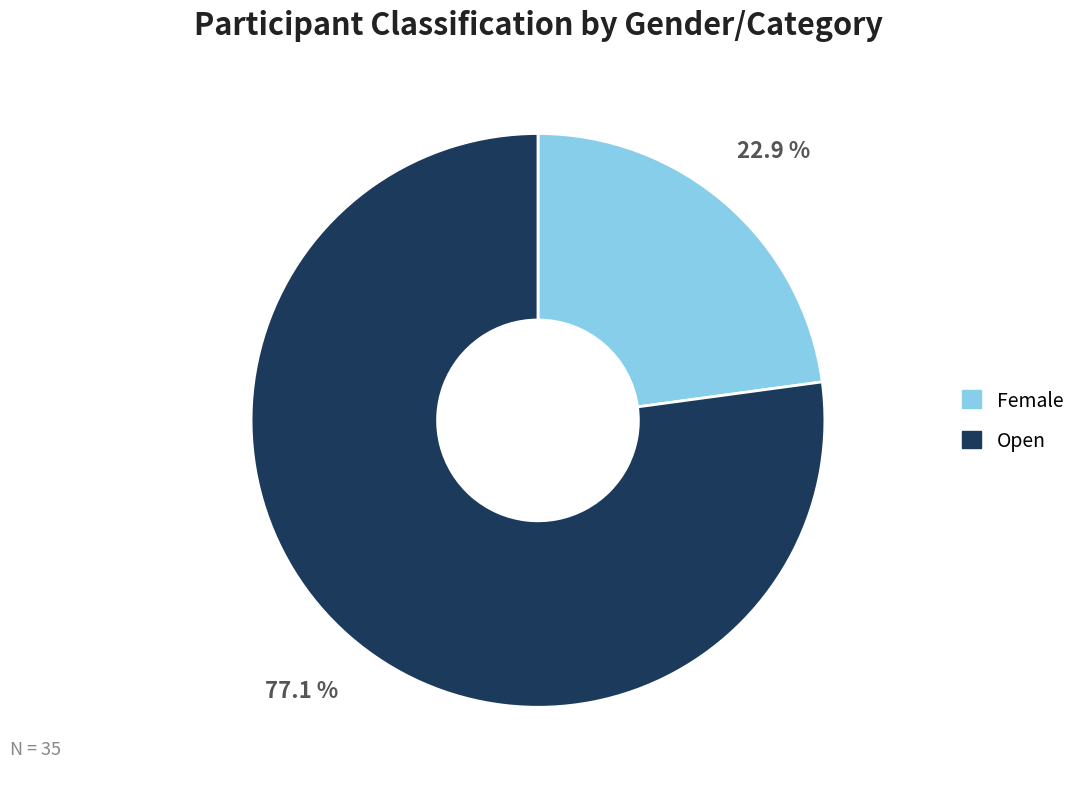

How many segments does this pie chart have?

2